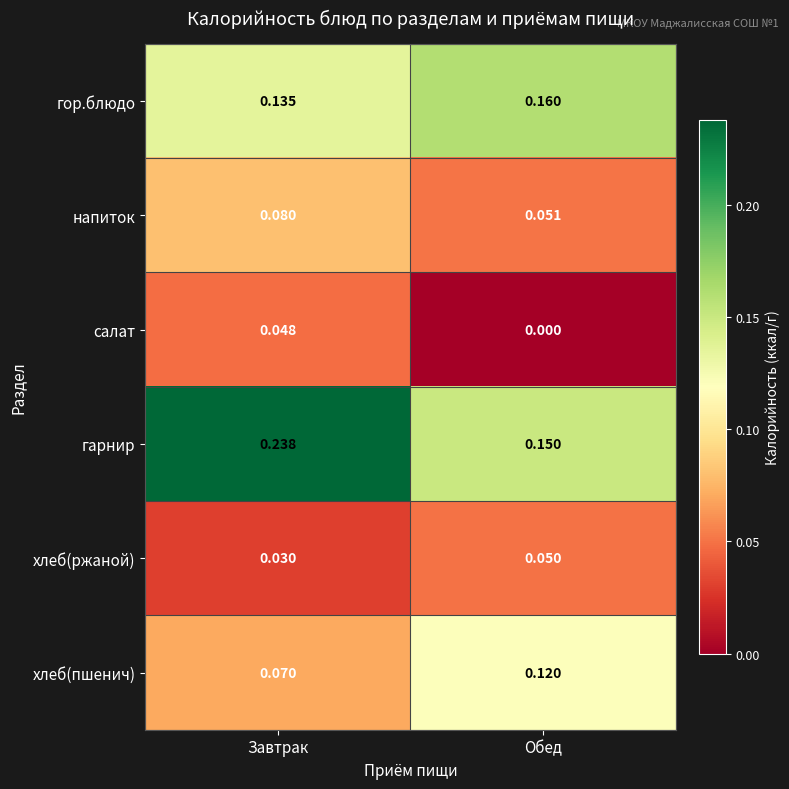

Which series has the largest range (max minus min)?

гарнир